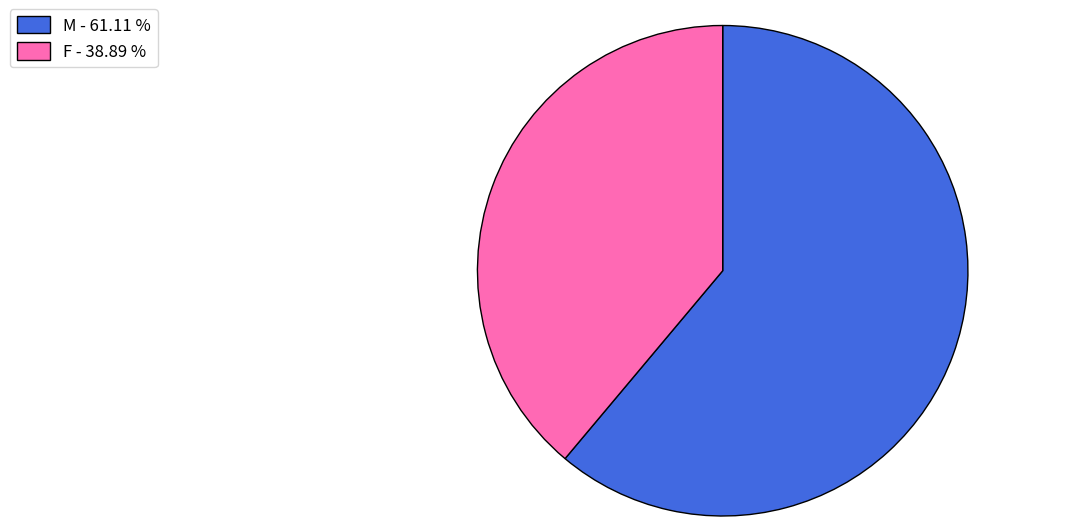

Is the sum of F and M greater than half?

Yes